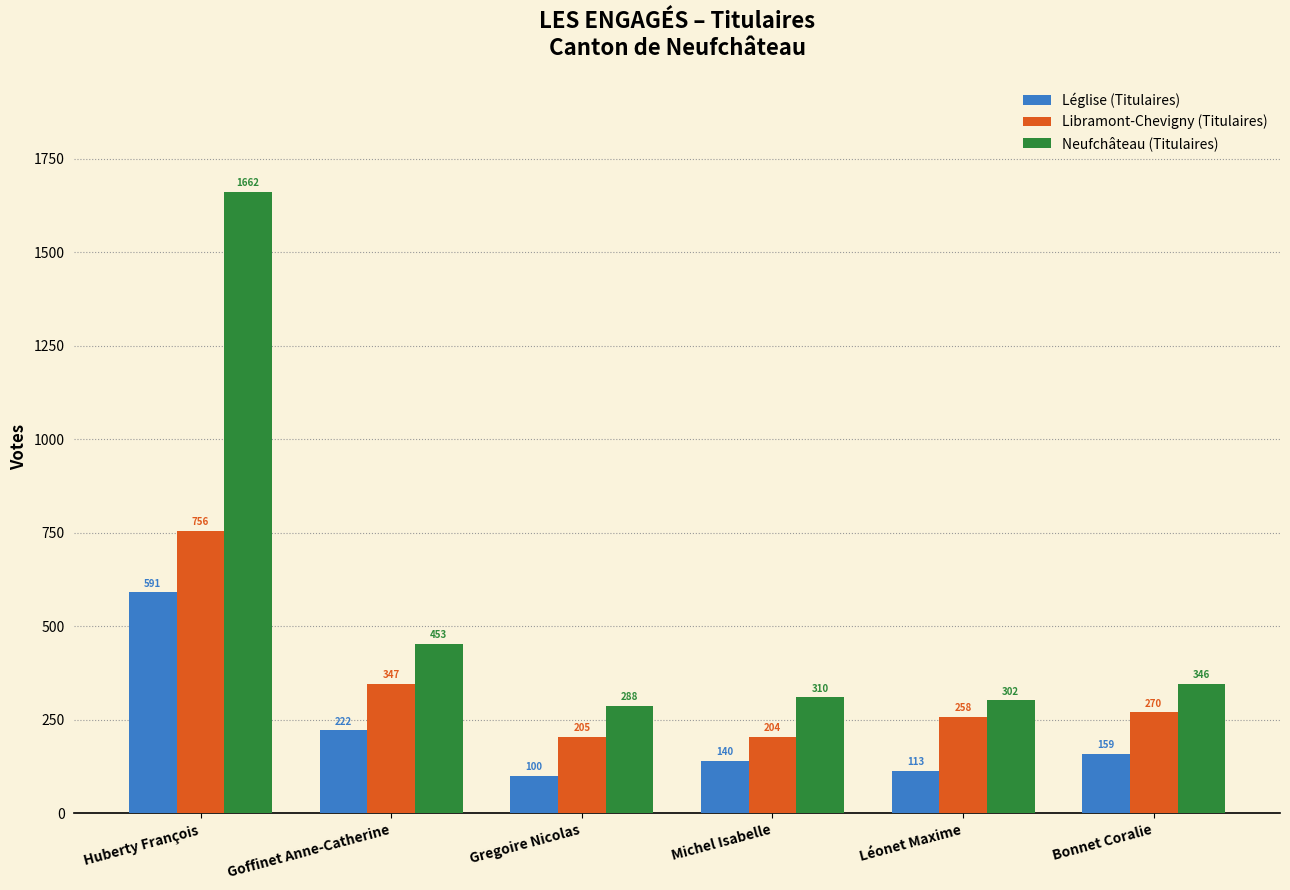

What is the difference between the maximum and second lowest values in the Léglise (Titulaires) series?

478